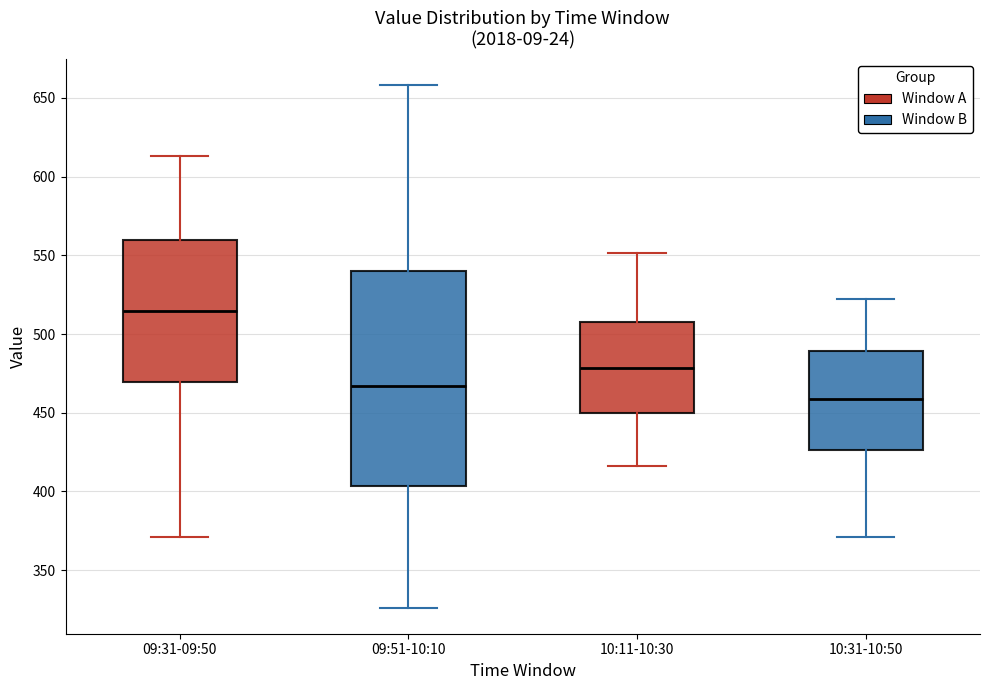

Reading left to right, read every box against the y-axis: the position of its median line, the range the box covers, and the ends of its whiskers. The values are not printed on the chart, so give them approximately, as read against the axis.

09:31-09:50: median 515, box 470 to 560, whiskers 370 to 615
09:51-10:10: median 465, box 405 to 540, whiskers 325 to 660
10:11-10:30: median 480, box 450 to 510, whiskers 415 to 550
10:31-10:50: median 460, box 425 to 490, whiskers 370 to 520